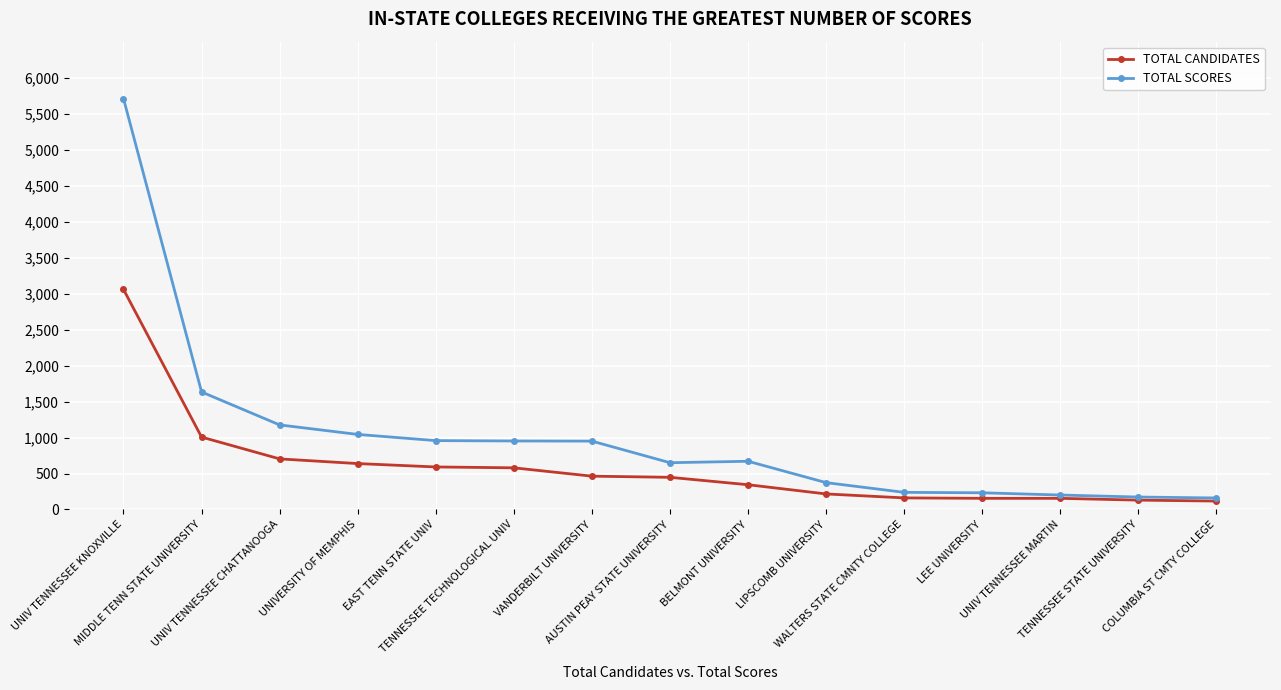

The value of TOTAL CANDIDATES at UNIVERSITY OF MEMPHIS is 151. True or false?

False